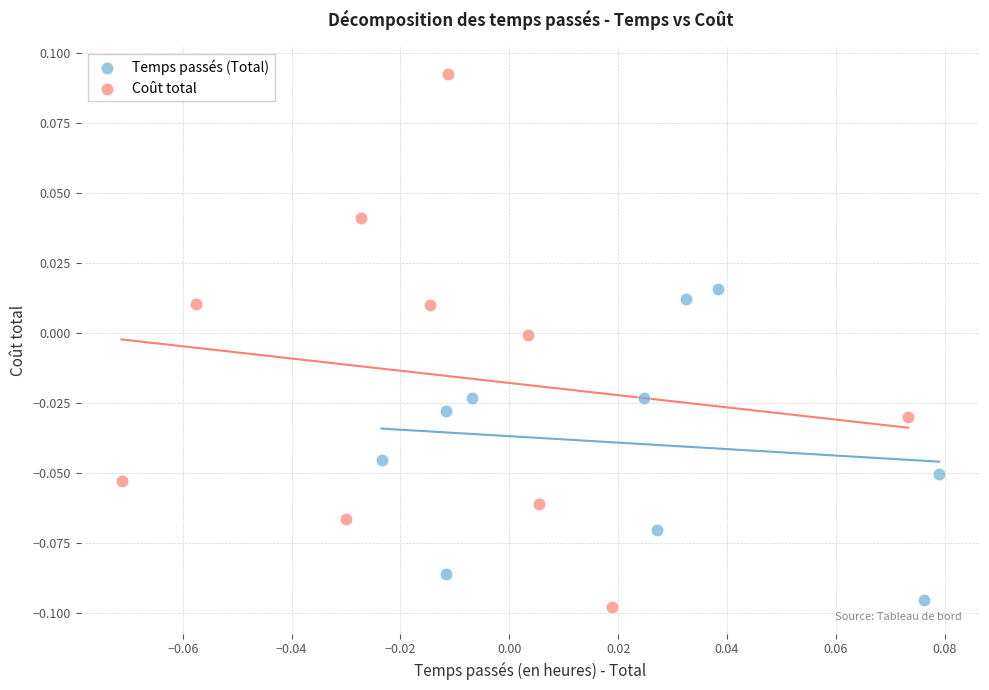

What are all the series names shown in the legend?

Temps passés (Total), Coût total